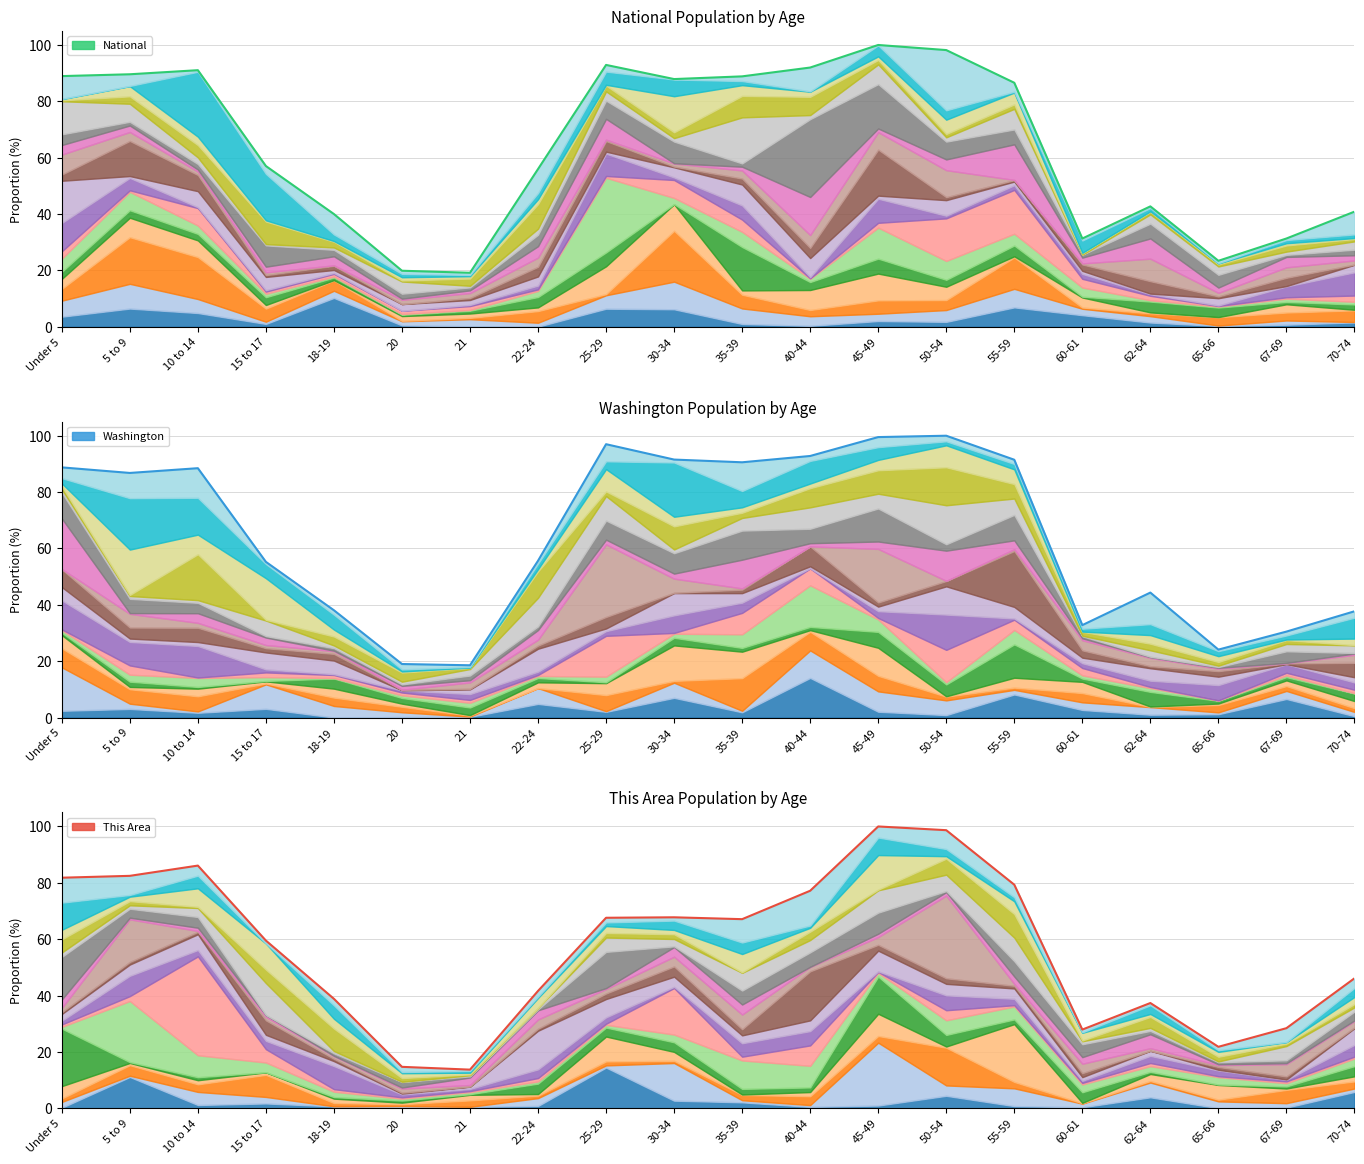

How many lines are shown in the chart?

3